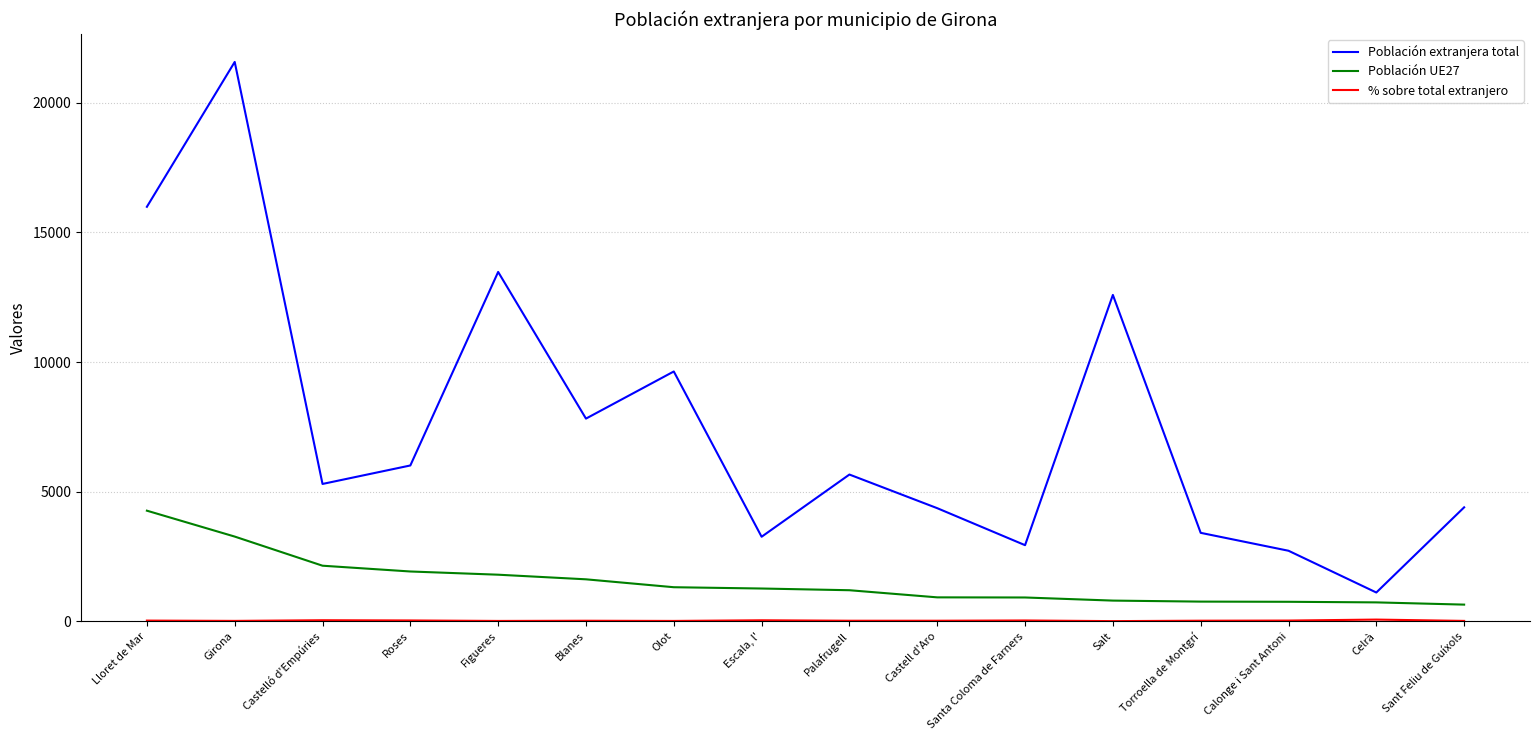

Is this an area chart (filled region under the line)?

No